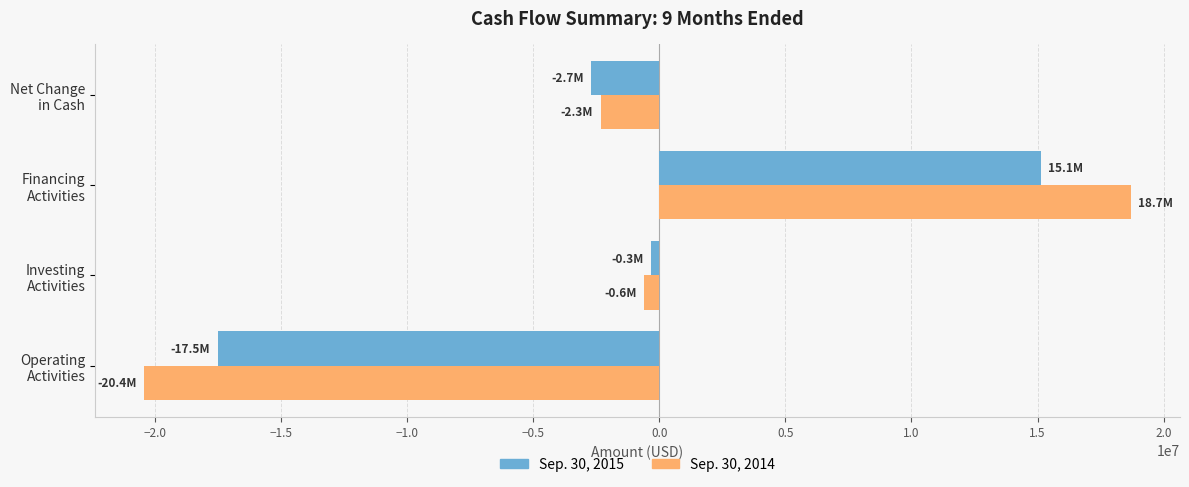

What is the average value of the Sep. 30, 2014 series?

-1165625